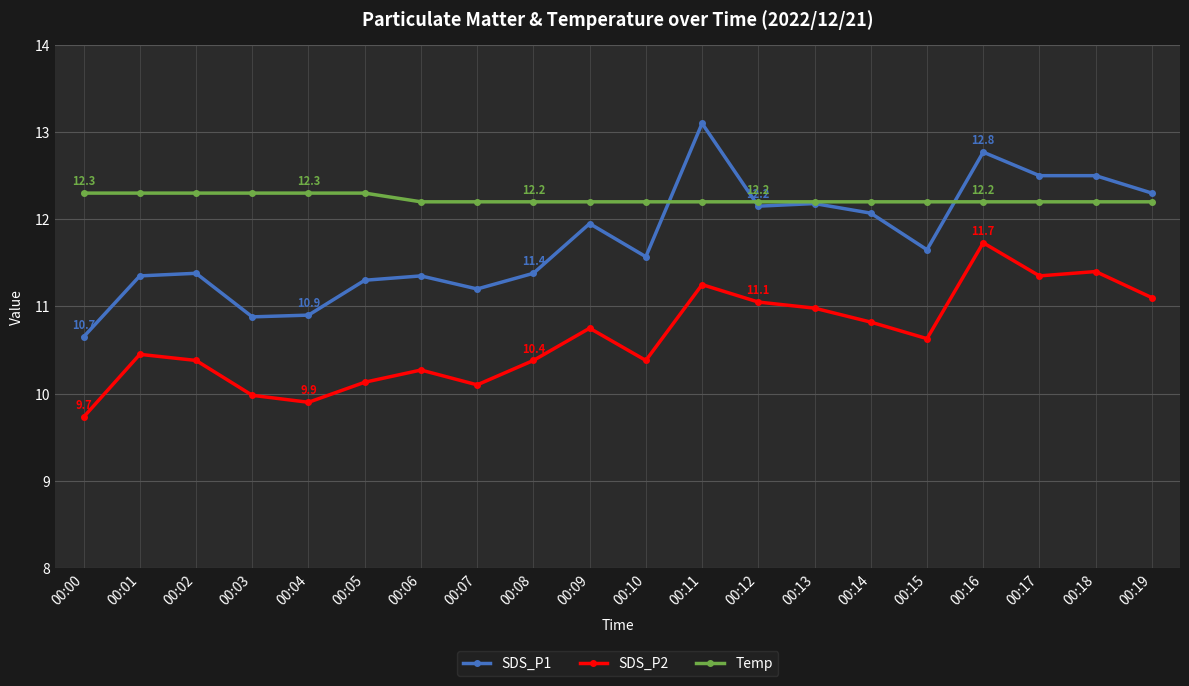

Rank the series by their maximum value, from highest to lowest.

SDS_P1, Temp, SDS_P2